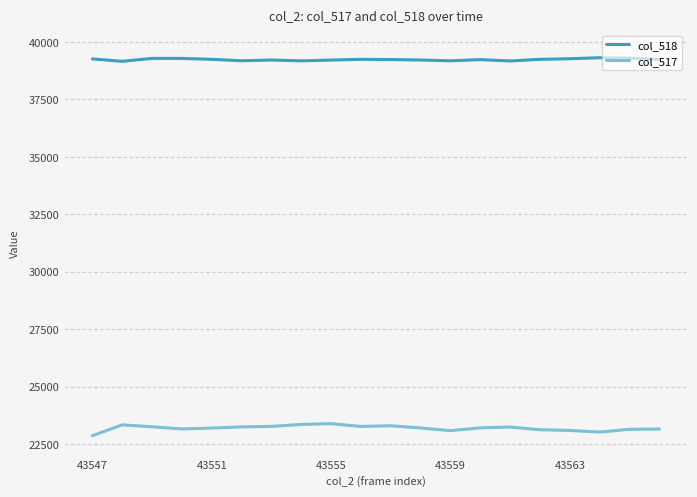

What is the minimum value for col_517?

22866